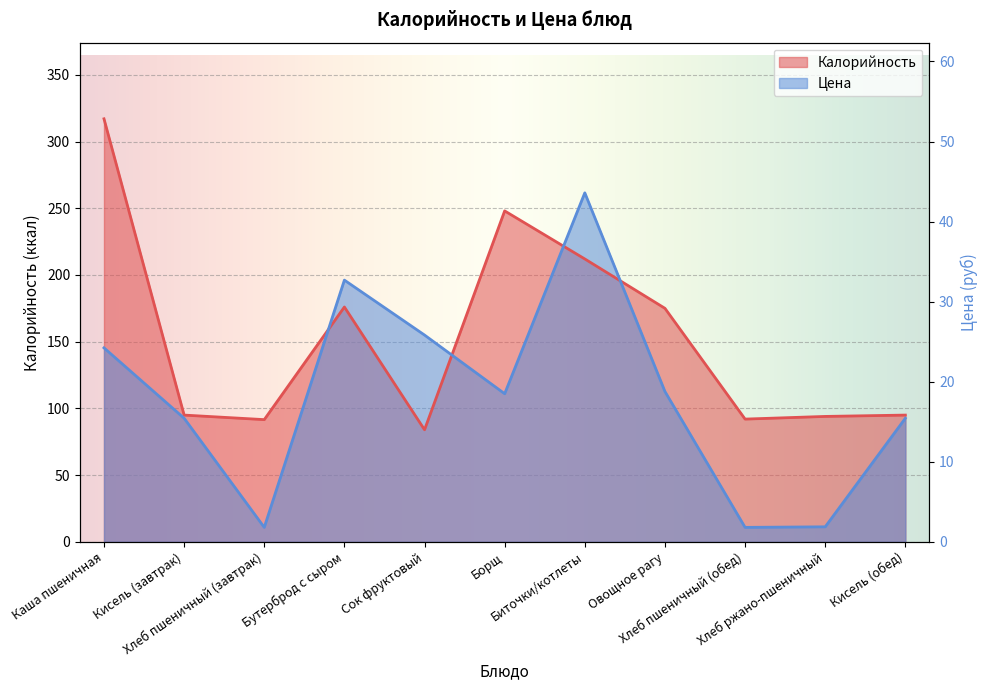

What is the label of the 10th point from the right?

Кисель (завтрак)